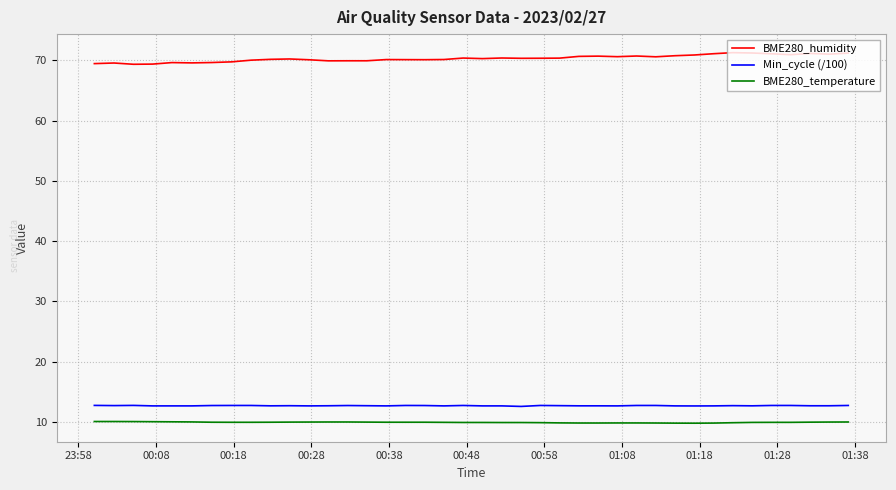

What is the average value of the BME280_temperature series?

9.9